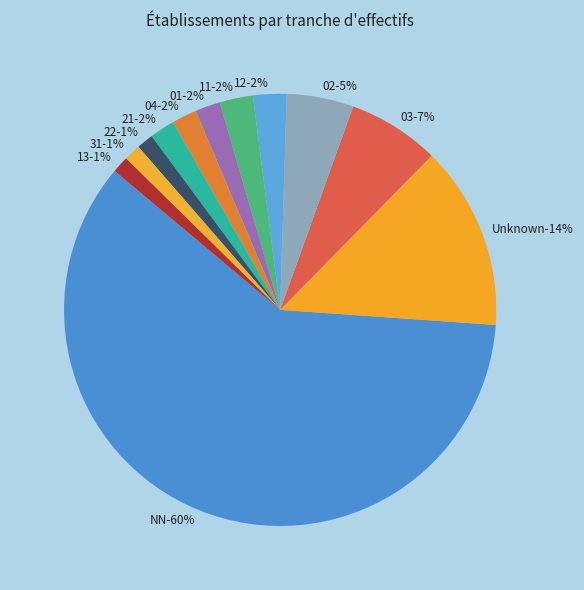

Approximately how many times larger is the value at 02 compared to 03?

0.7